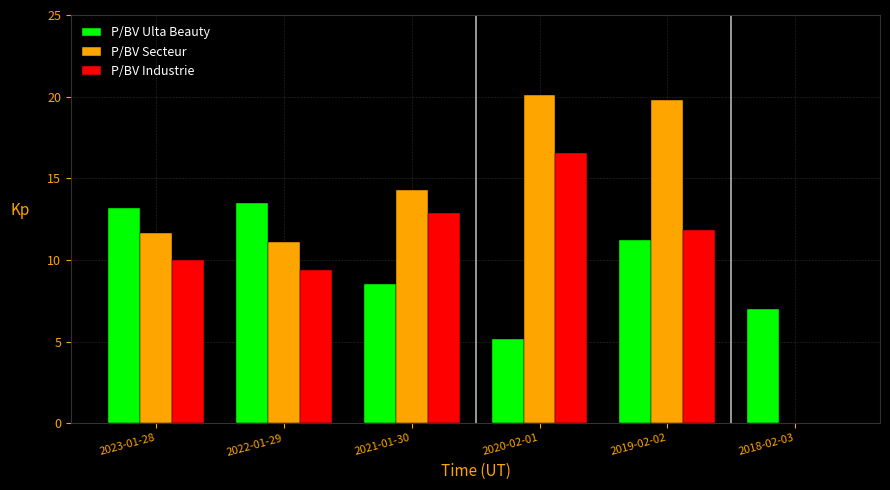

True or false: P/BV Secteur has a value of 5.7 at 2023-01-28.

False